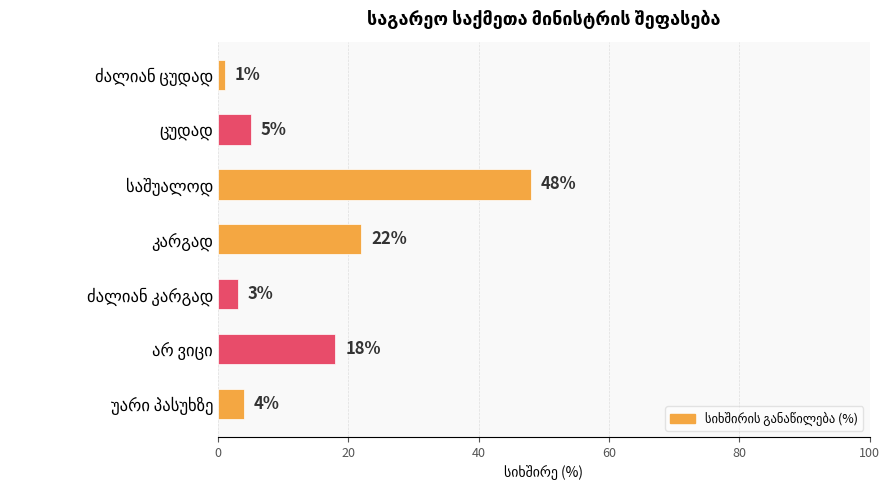

What is the difference between the maximum and minimum values?

47